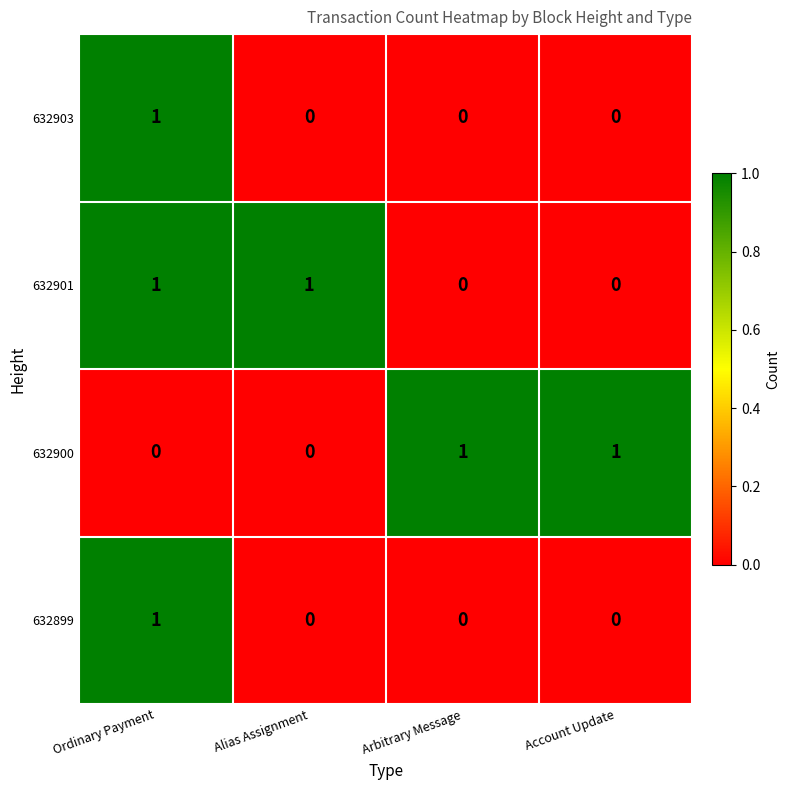

What is the spread (max minus min) of values at Arbitrary Message?

1